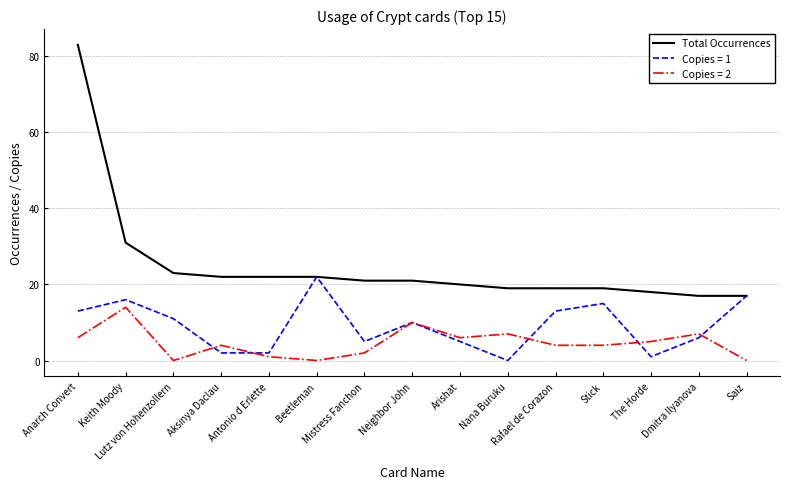

Which series has the largest range (max minus min)?

Total Occurrences